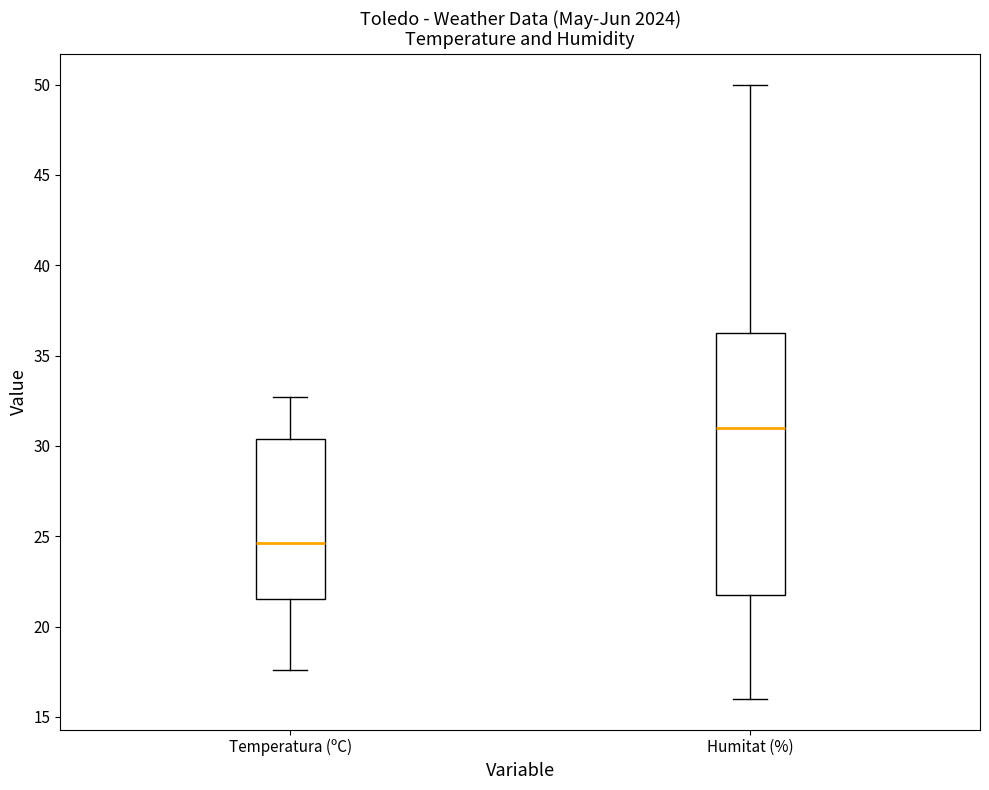

Which box has the lowest median line?

Temperatura (ºC)